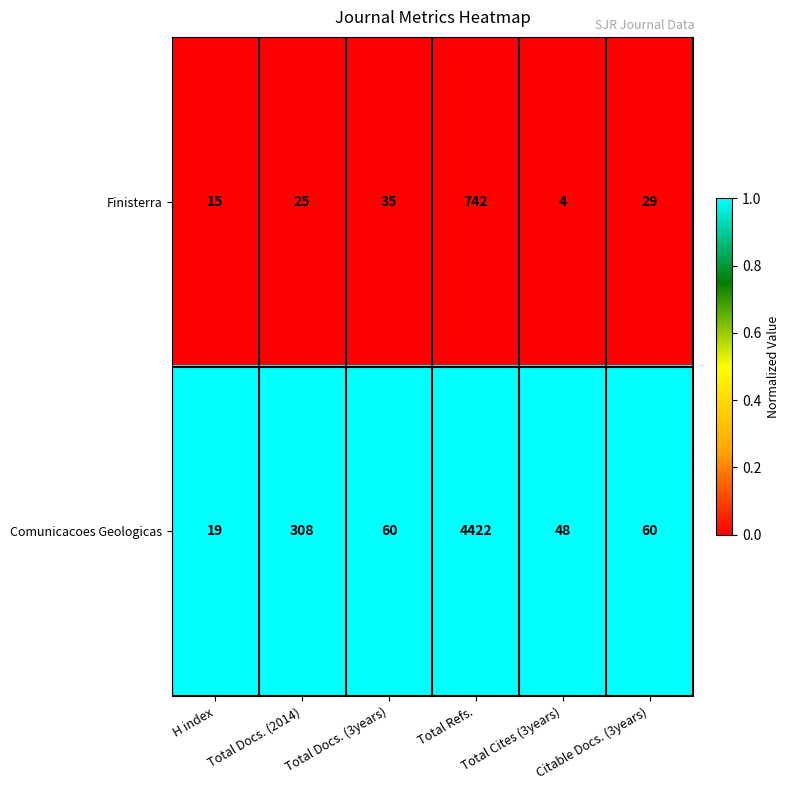

Which series has the largest range (max minus min)?

Comunicacoes Geologicas